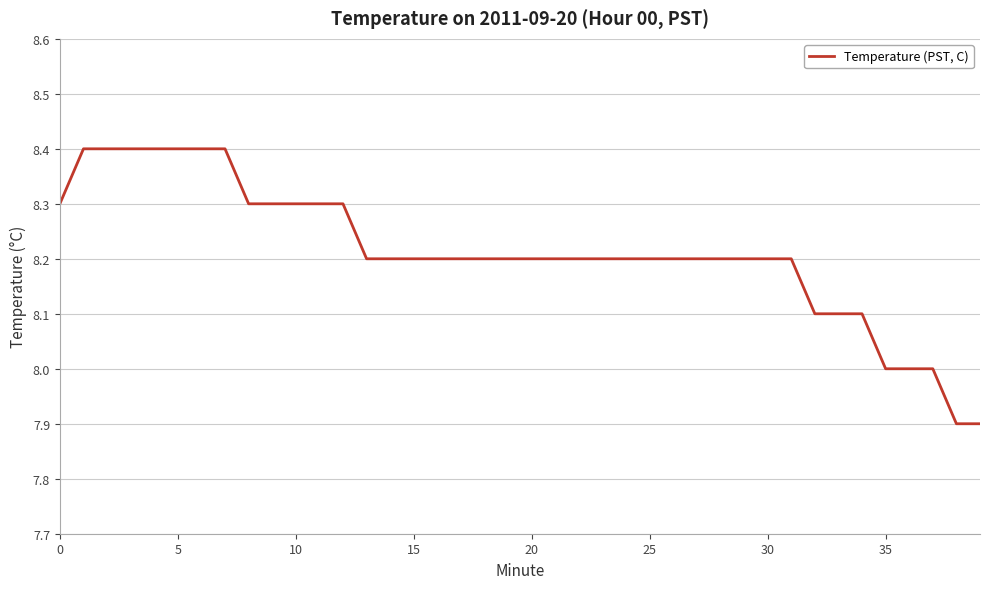

How many lines are shown in the chart?

1